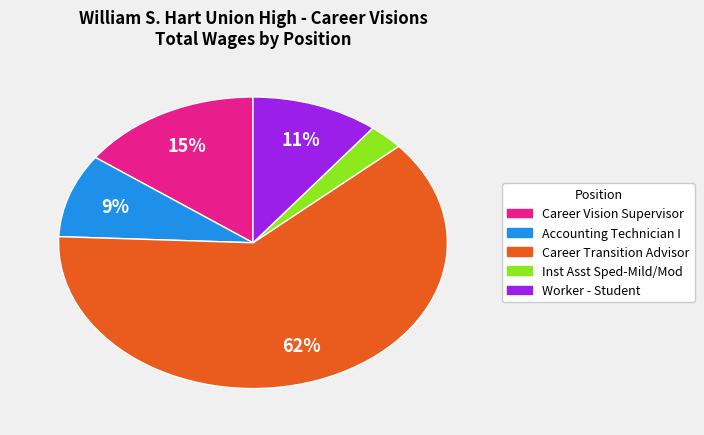

Which has a higher value, Worker - Student or Accounting Technician I?

Worker - Student